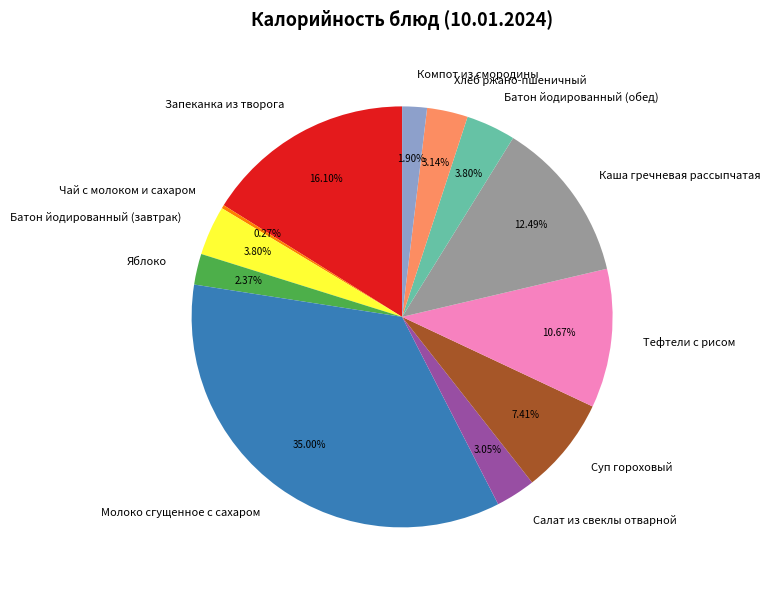

Is there any slice that represents more than half of the pie?

No